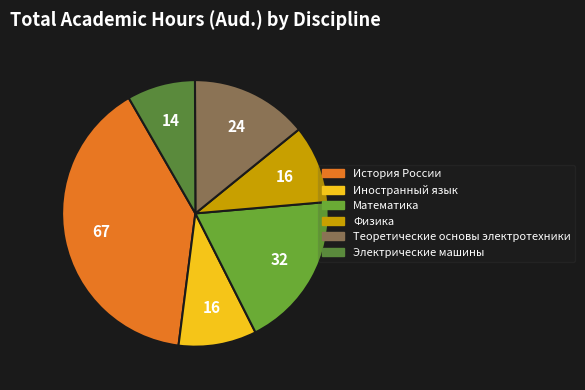

To the nearest percent, what is the difference between the Электрические машины and История России slice percentages?

31%